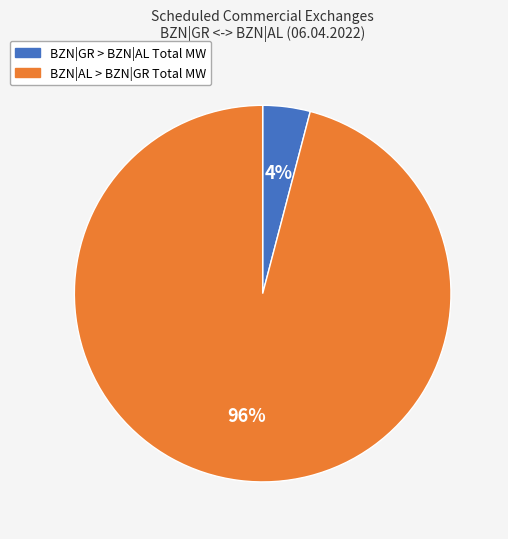

Is there any slice that represents more than half of the pie?

Yes